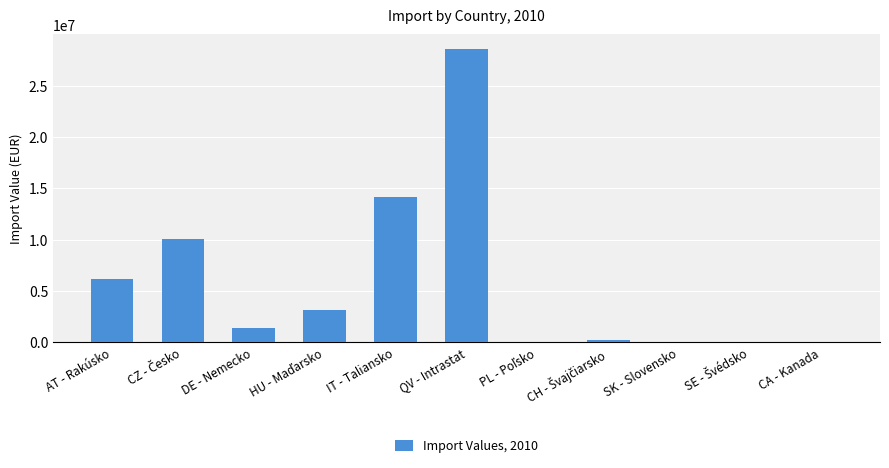

Is it true that the value at AT - Rakúsko is 6193256?

True